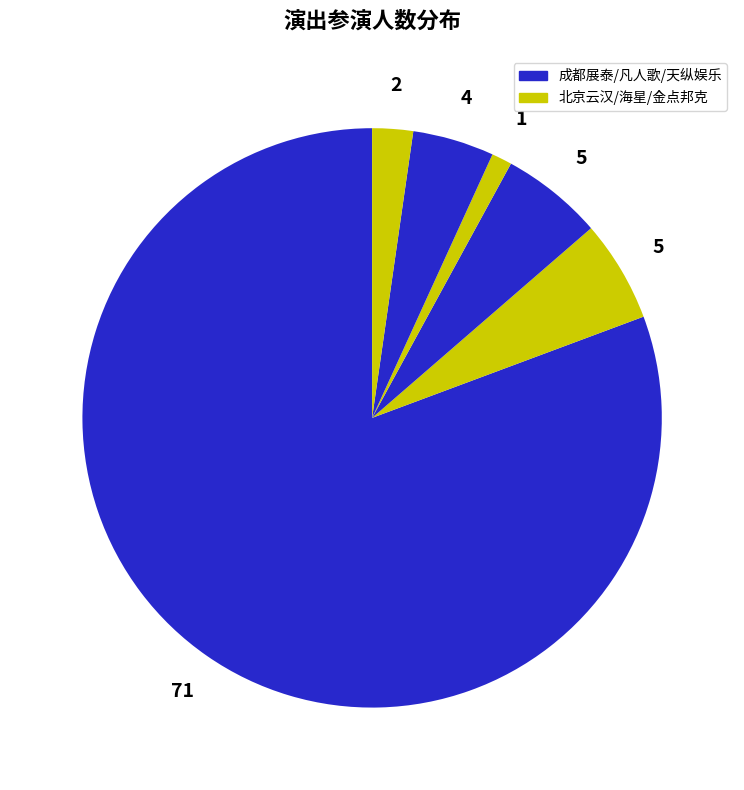

How many segments does this pie chart have?

6